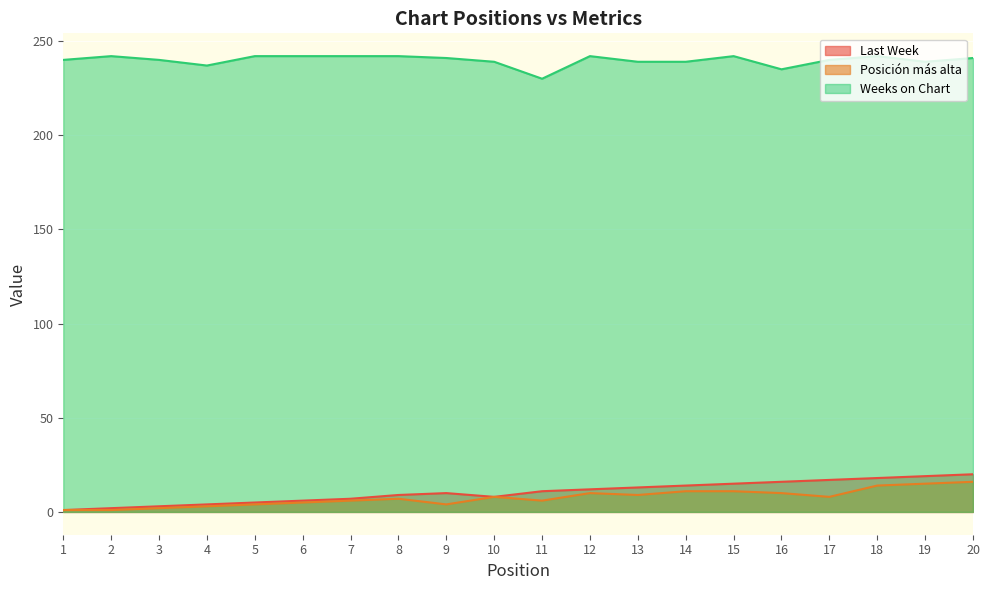

What is the sum of the Last Week values at 19 and 4?

23